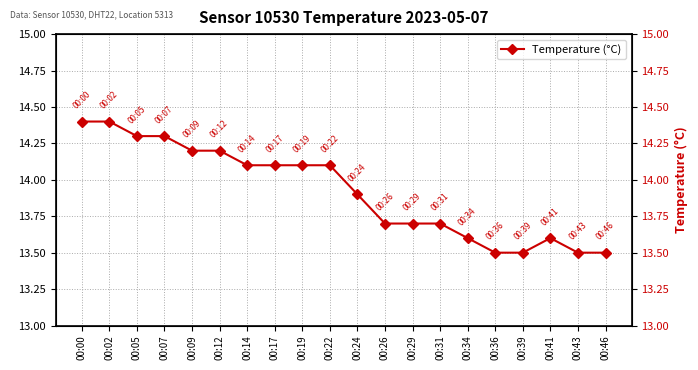

Count the values in the range 13 to 14.

10